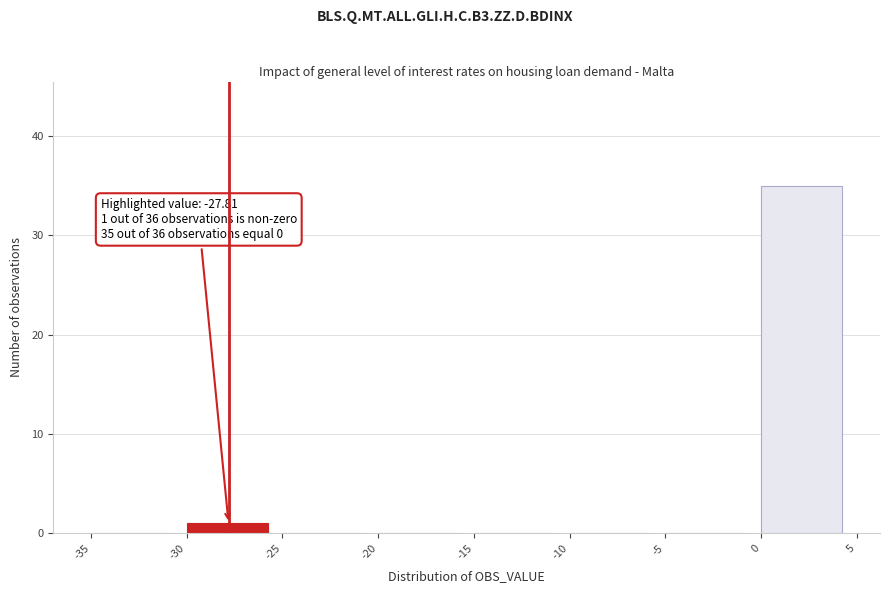

Which range on the x-axis has the tallest bar?

0 to 5